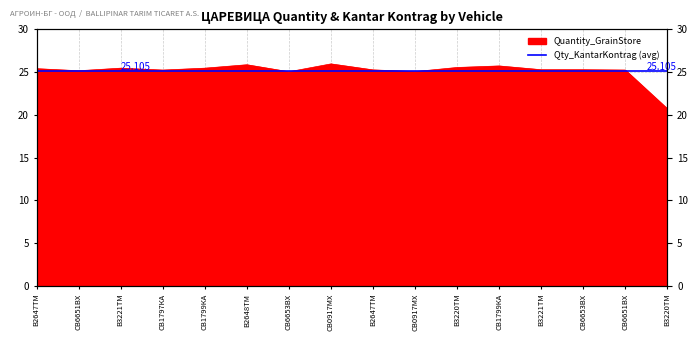

At which category does the data reach its first local peak?

В3221ТМ